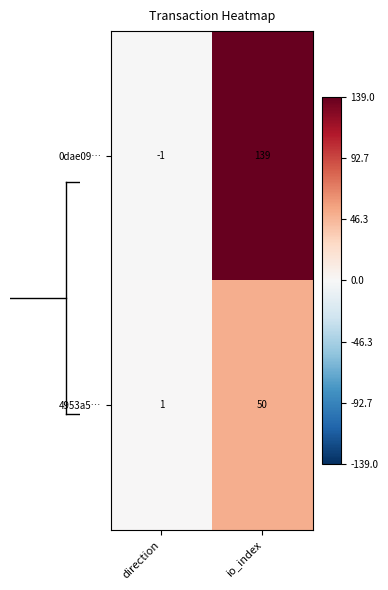

Is it true that 4953a5… equals 1 at direction?

True